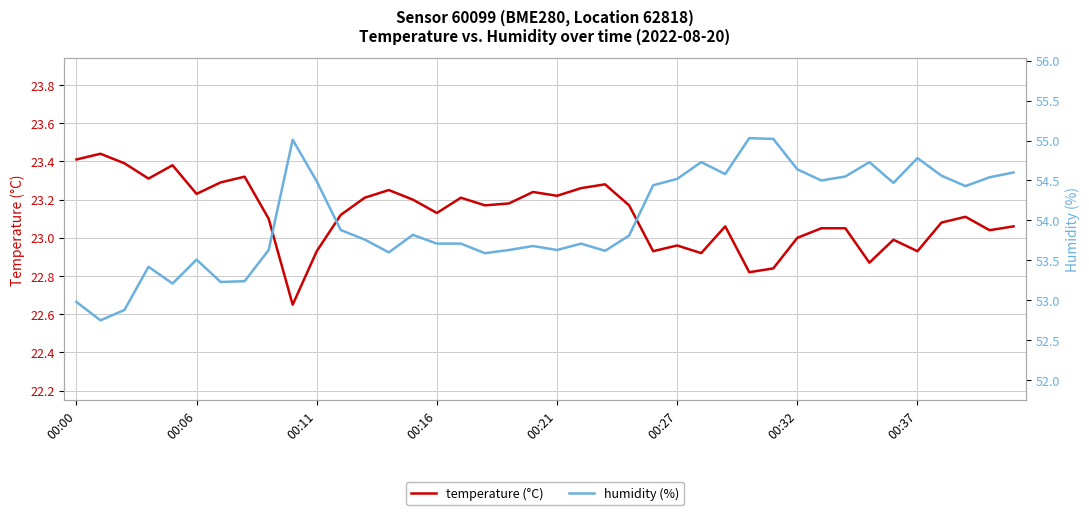

True or false: humidity (%) and temperature (°C) cross at least once.

False